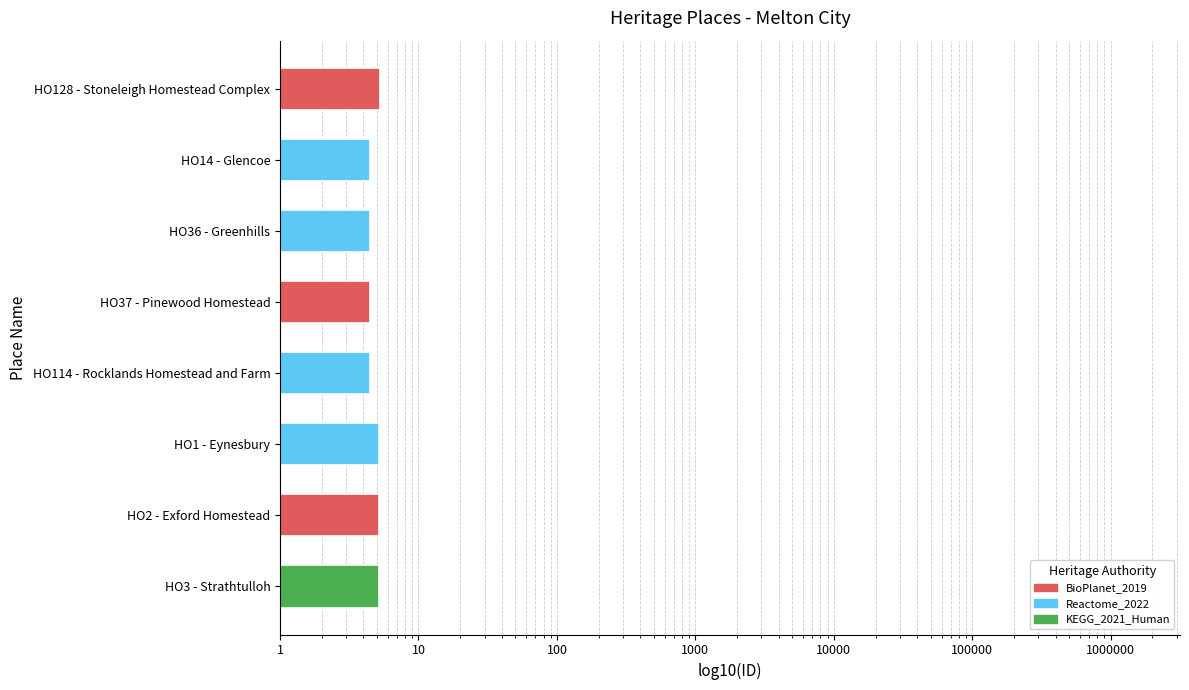

Rank the categories by value from lowest to highest.

HO14 - Glencoe, HO36 - Greenhills, HO37 - Pinewood Homestead, HO114 - Rocklands Homestead and Farm, HO1 - Eynesbury, HO2 - Exford Homestead, HO3 - Strathtulloh, HO128 - Stoneleigh Homestead Complex